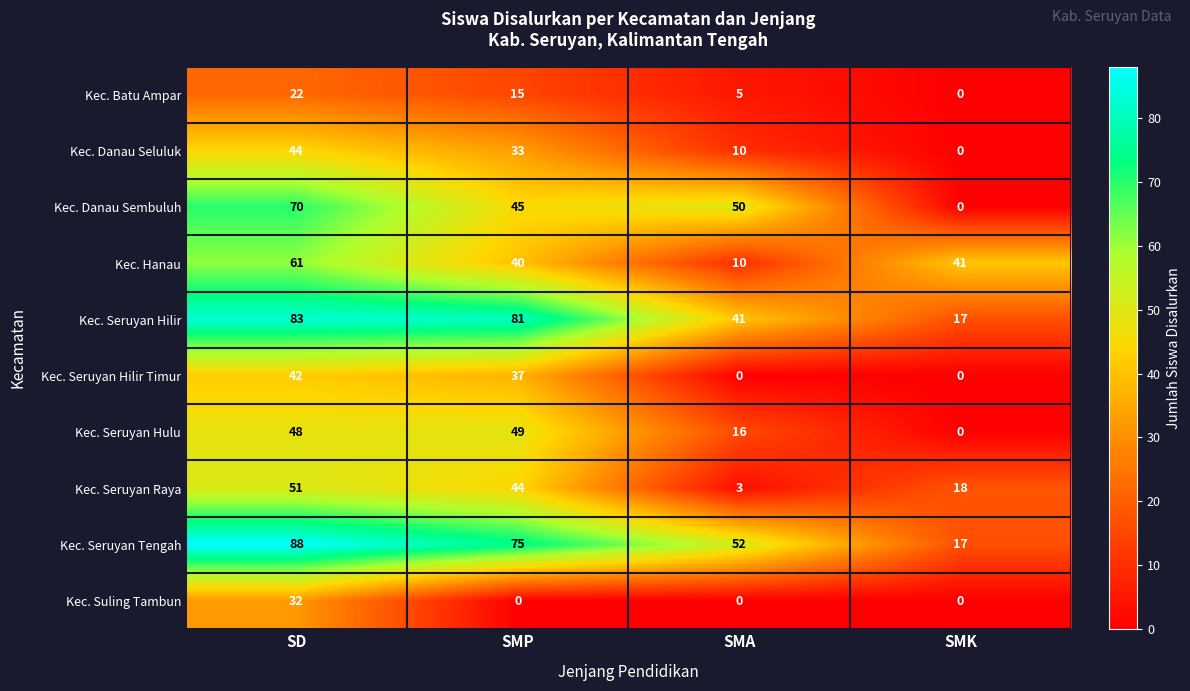

What is the approximate value of Kec. Seruyan Hulu at SD?

48